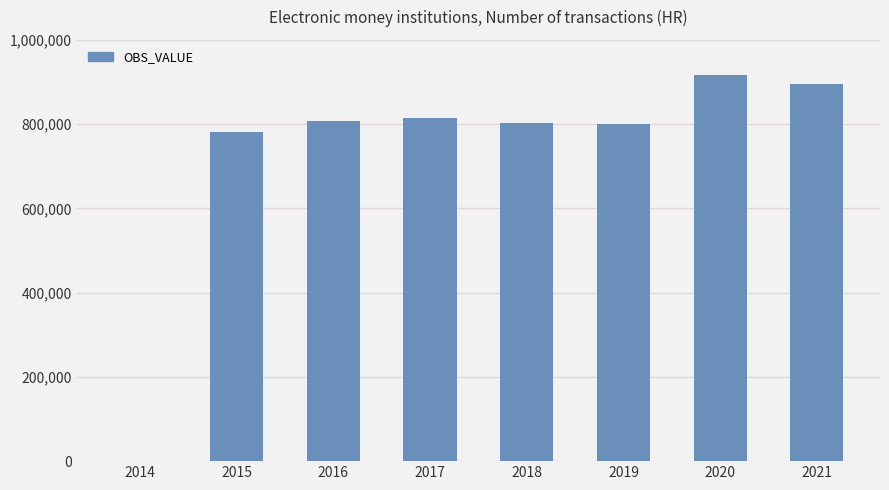

How many series are shown in this chart?

1